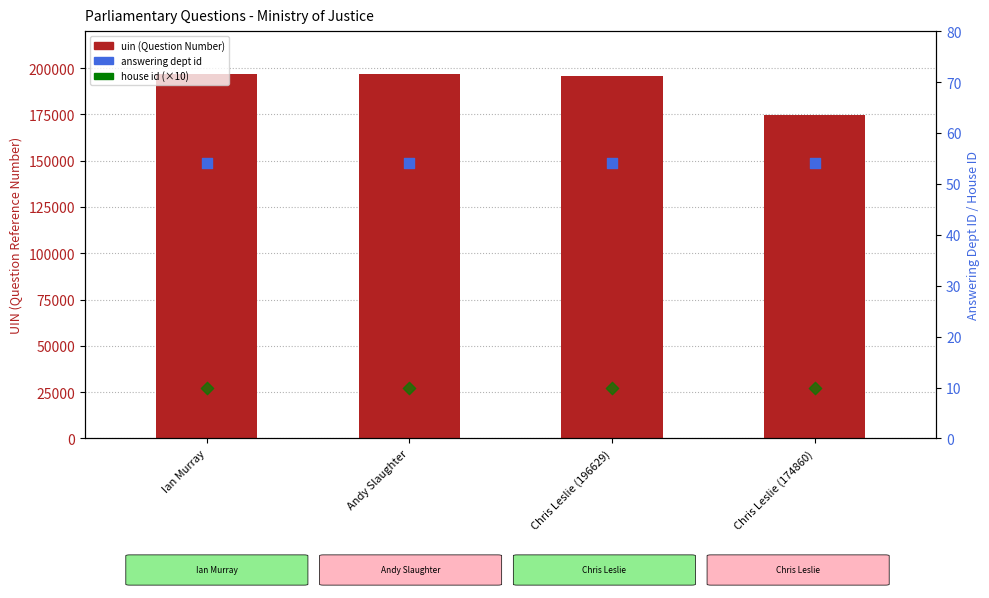

Is the value of uin at Andy Slaughter greater than the value of house id (×10) at Chris Leslie (196629)?

Yes